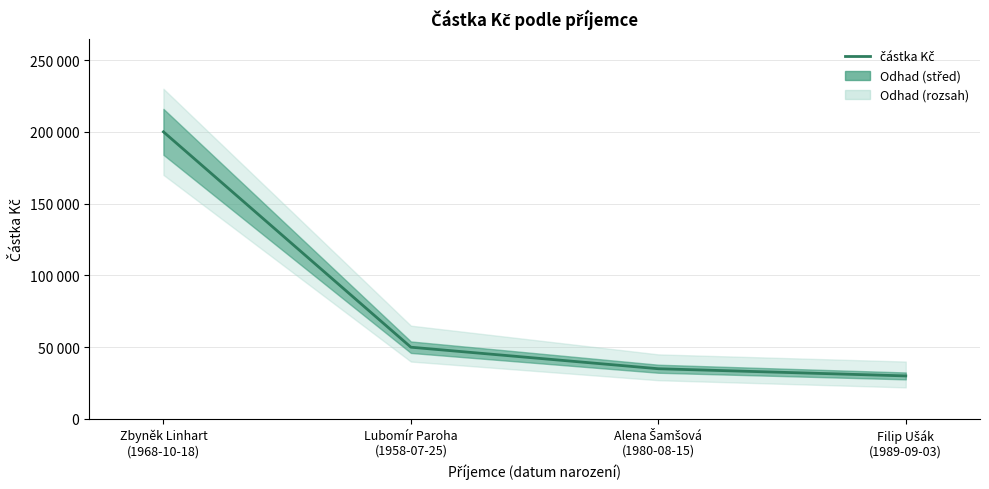

True or false: the data has more than 2 interior local peaks.

False